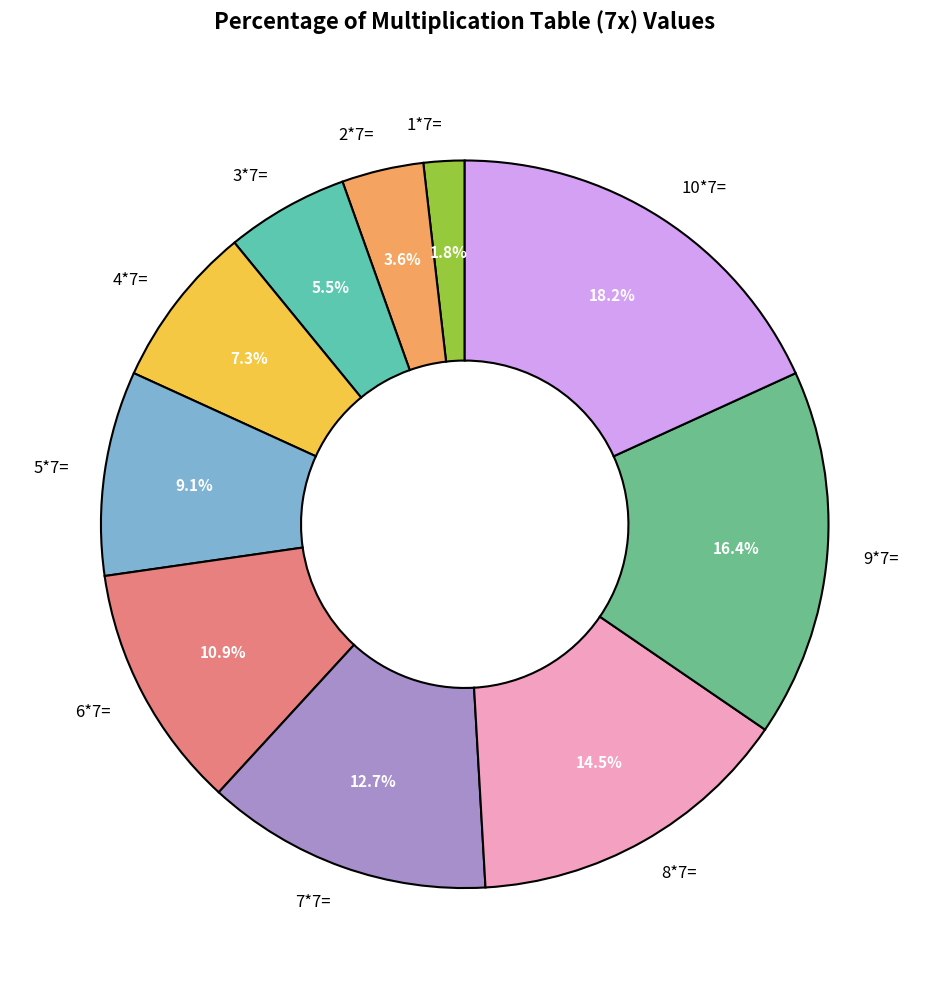

How many segments does this pie chart have?

10